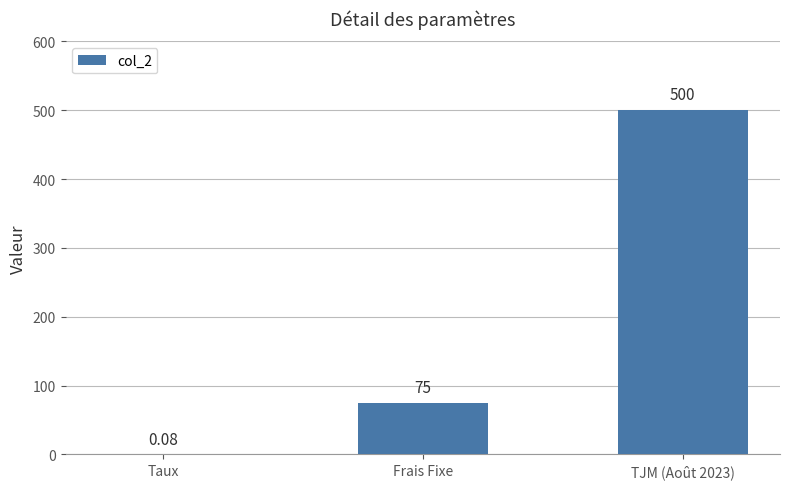

The chart shows a value of 75.0 at Frais Fixe. True or false?

True